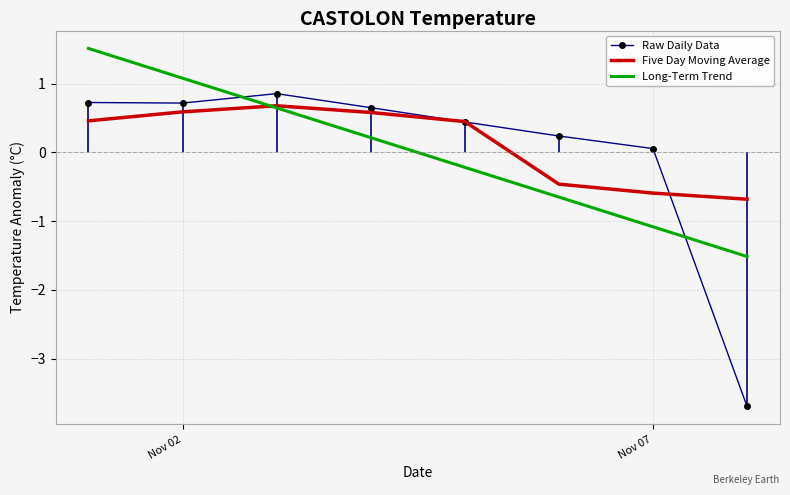

The value of Five Day Moving Average at Nov 02 is 0.8. True or false?

False